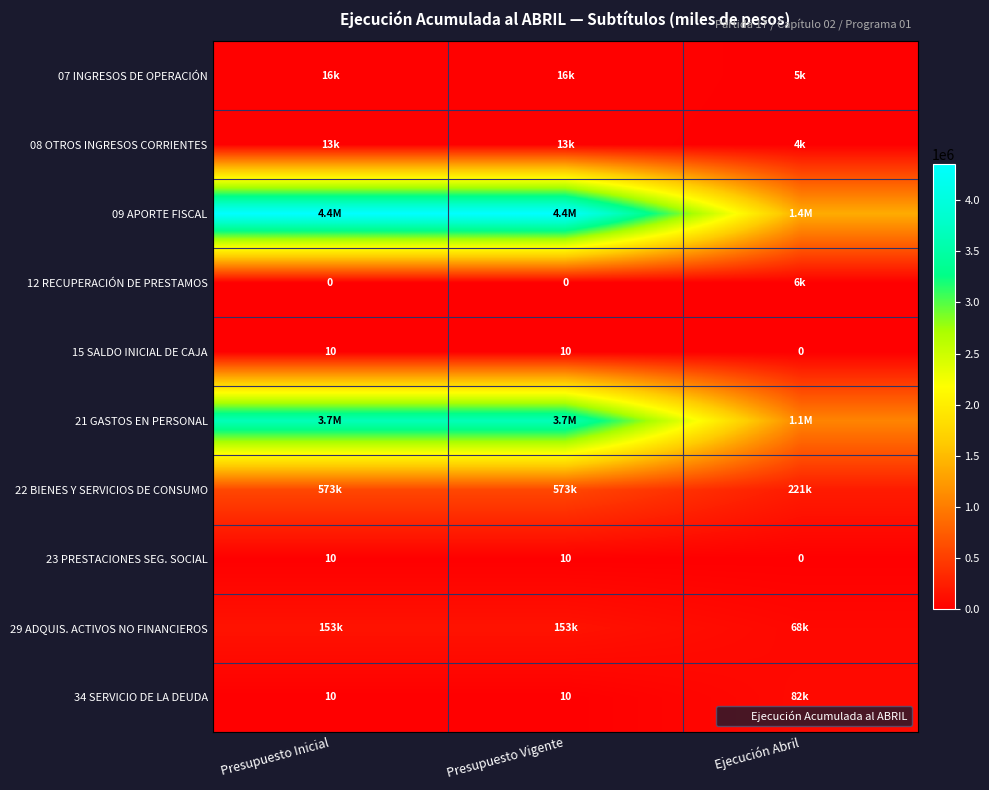

Which series has the largest range (max minus min)?

09 APORTE FISCAL